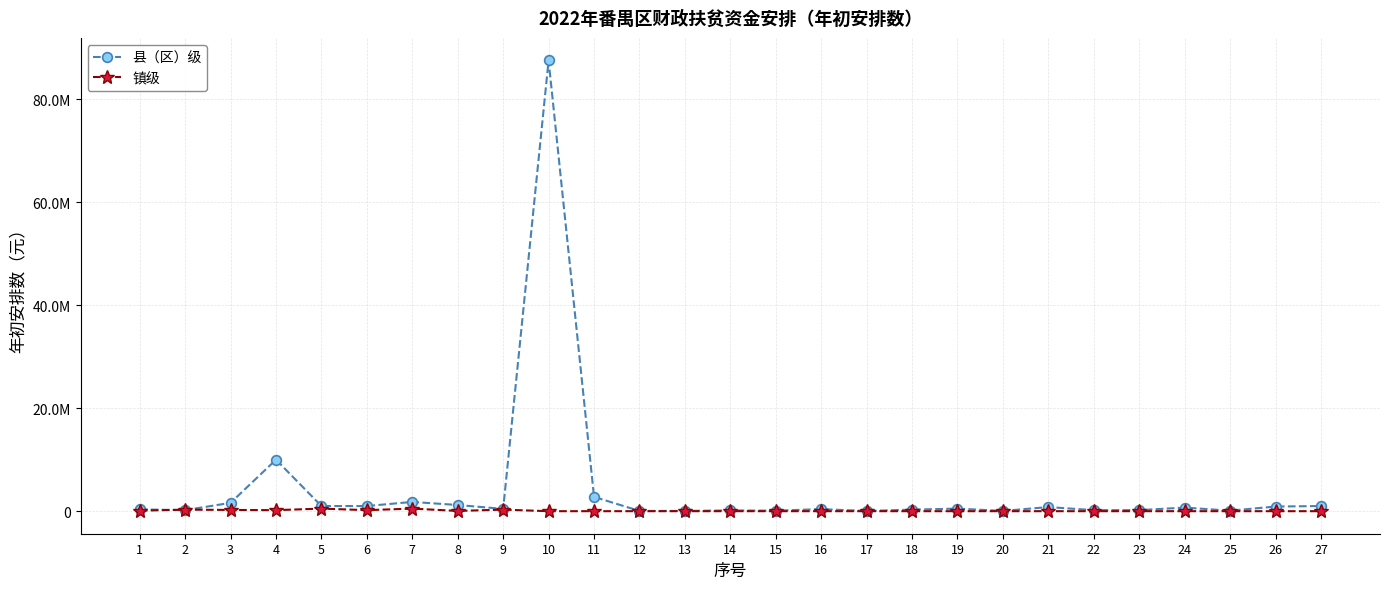

The 镇级 series shows 215226 at 7. True or false?

False